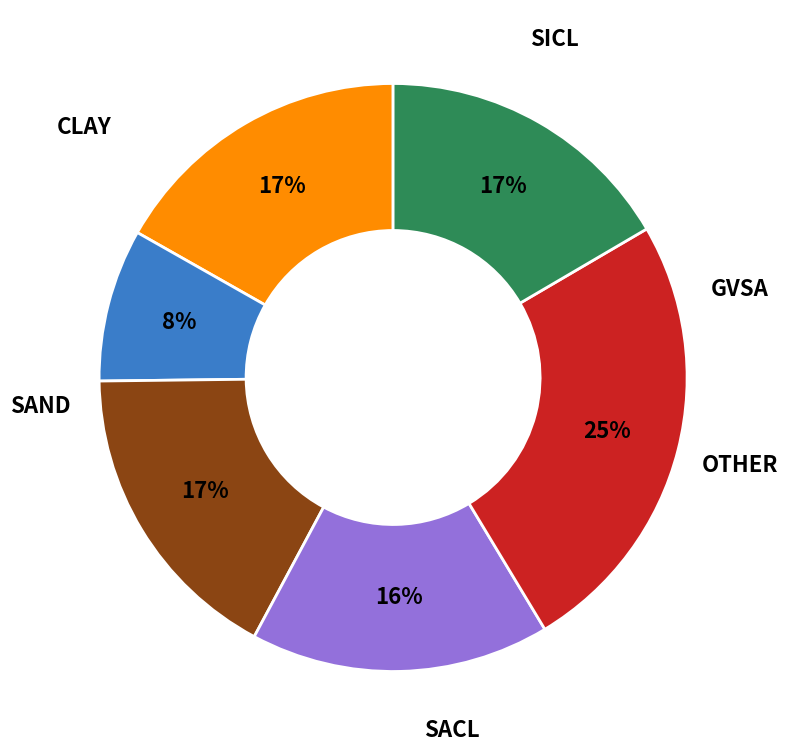

Is there a majority slice in this chart?

No